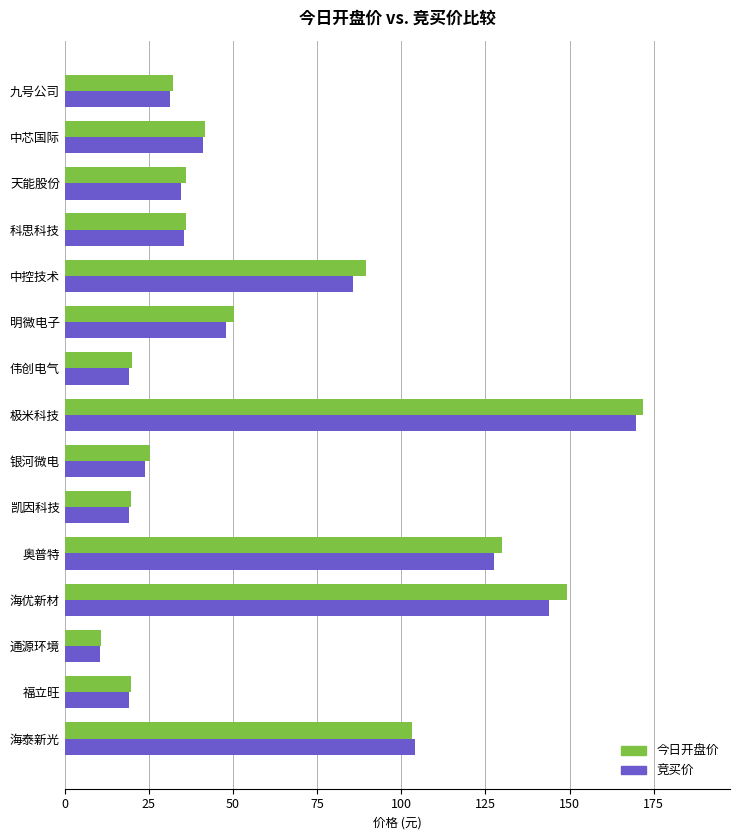

What is the total value across all series at 中芯国际?

82.6